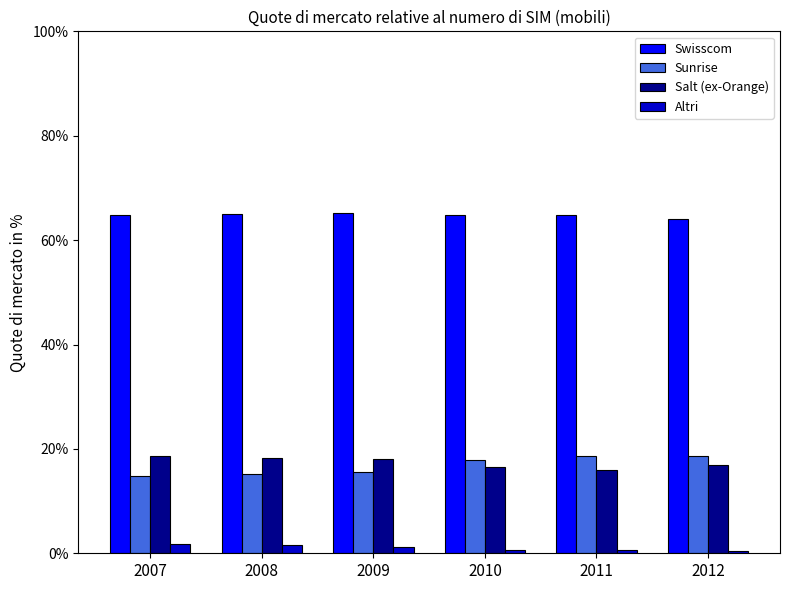

Which series has the largest total across all categories?

Swisscom